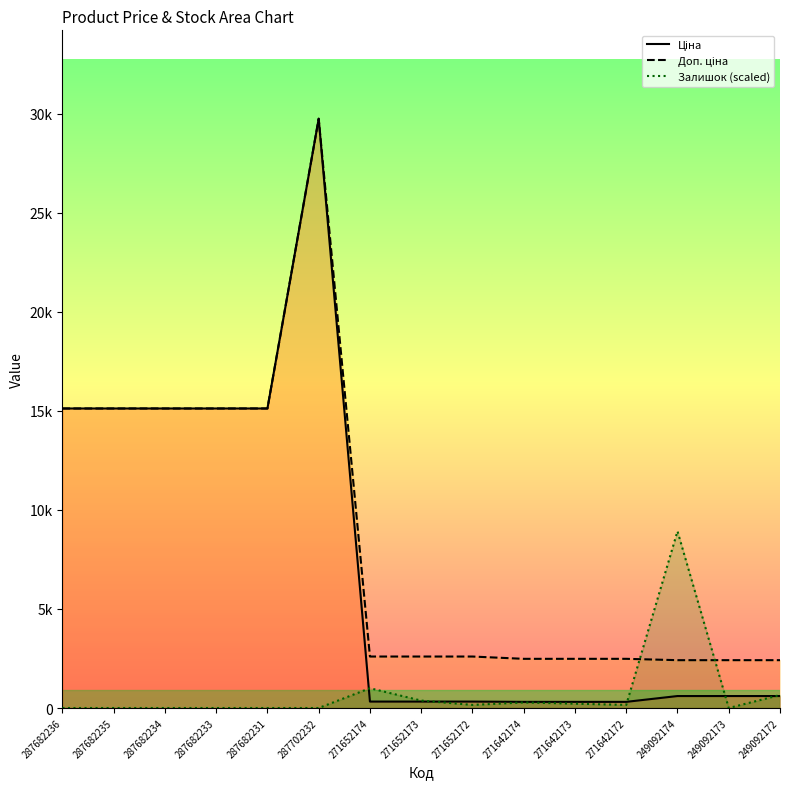

How many data points in Ціна are less than 603?

6